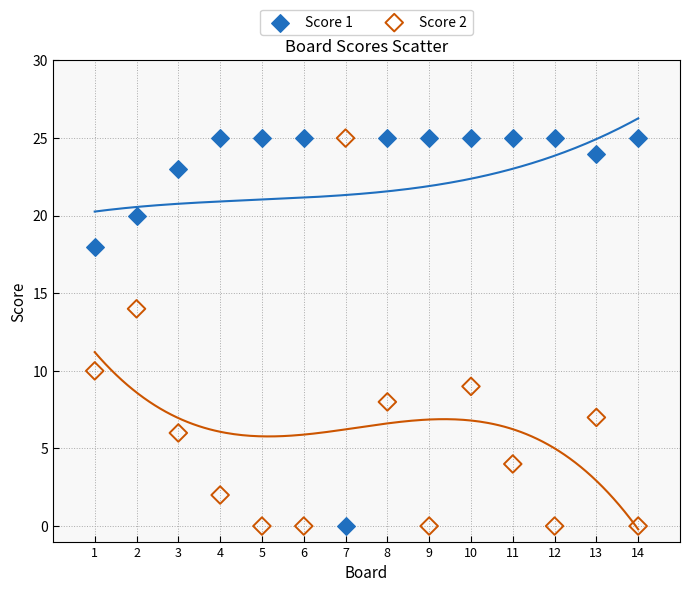

Across all data points, what is the range of Y values (max minus min)?

25